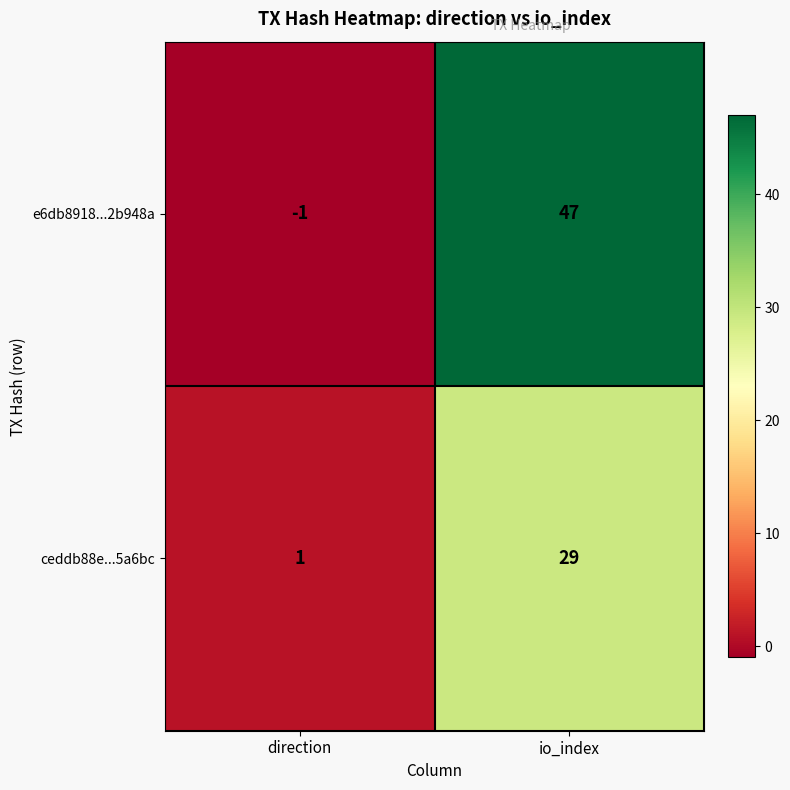

What is the smallest value displayed?

-1